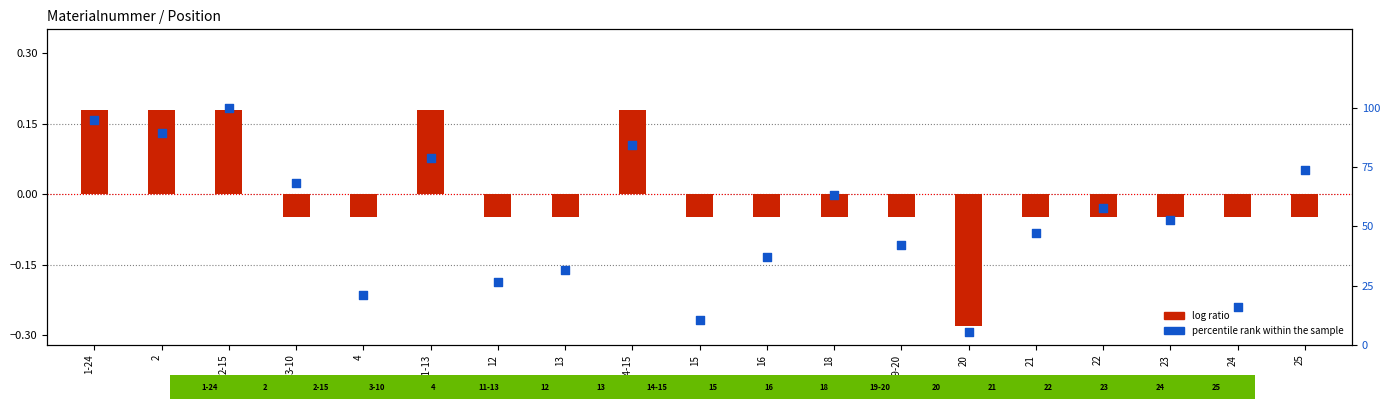

What is the ratio of the value at 19-20 to the value at 16?

1.1